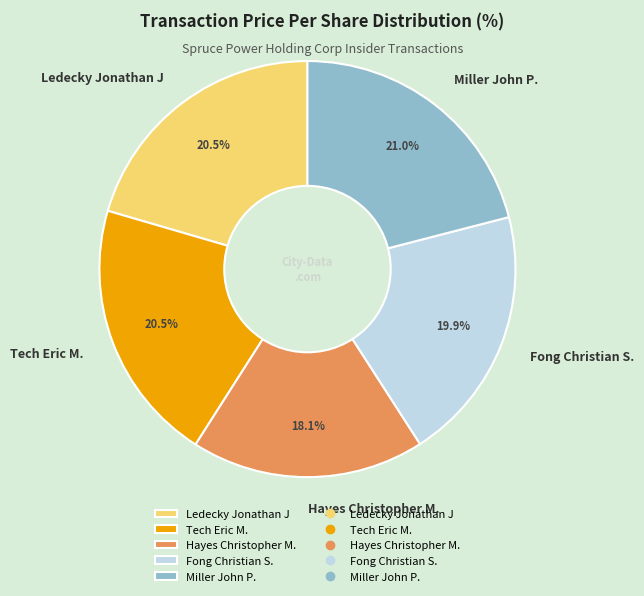

Which category has the smallest portion of the pie?

Hayes Christopher M.